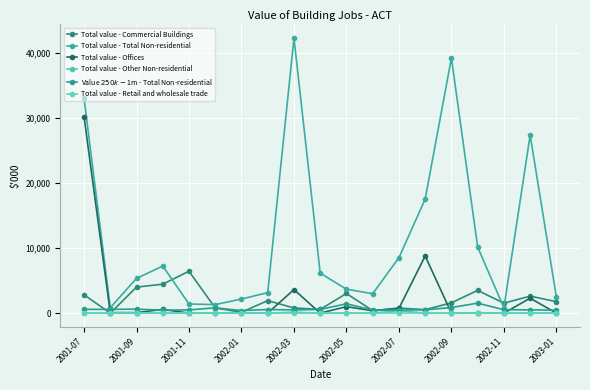

At which label does Value $250k-$1m - Total Non-residential reach its minimum?

2002-01